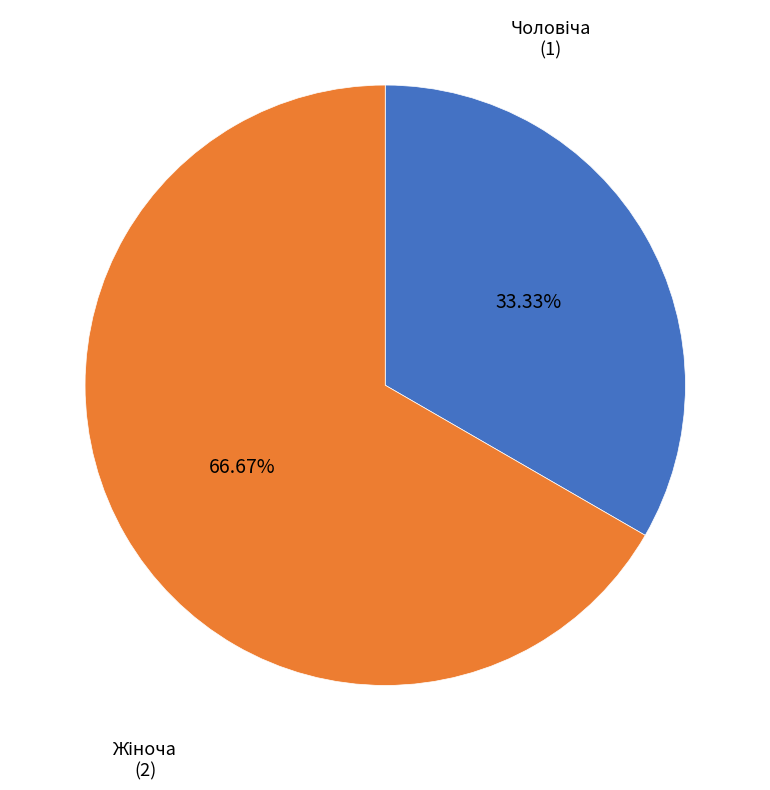

Does any single category account for the majority?

Yes